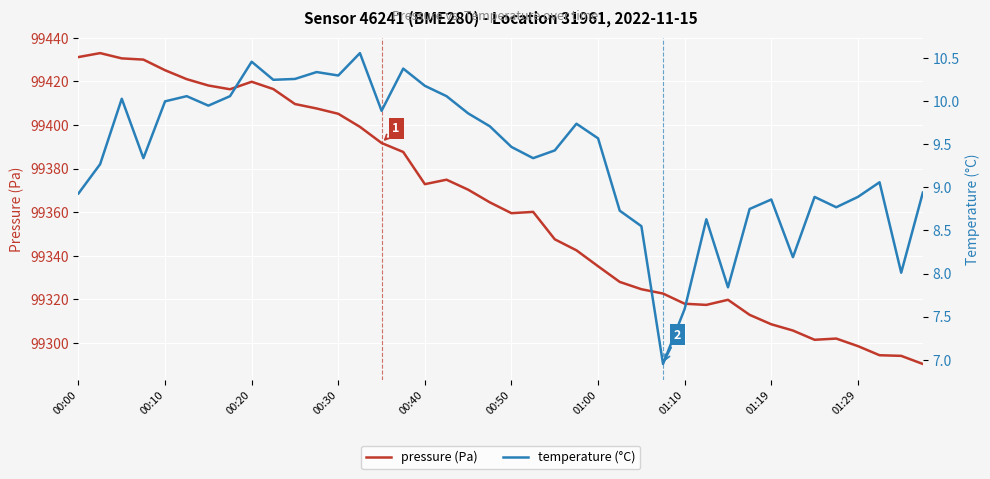

What is the lowest value of the pressure (Pa) series?

99290.3